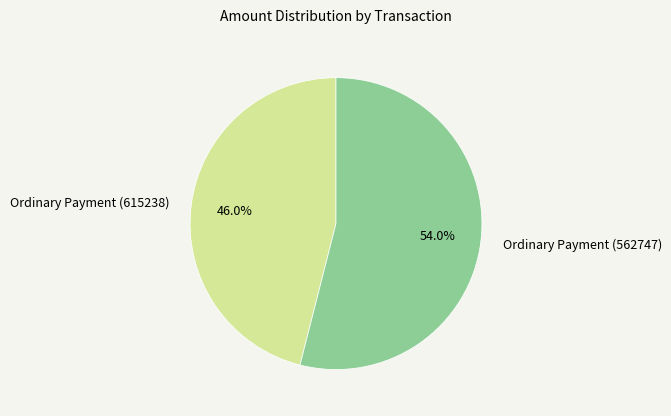

How many segments does this pie chart have?

2